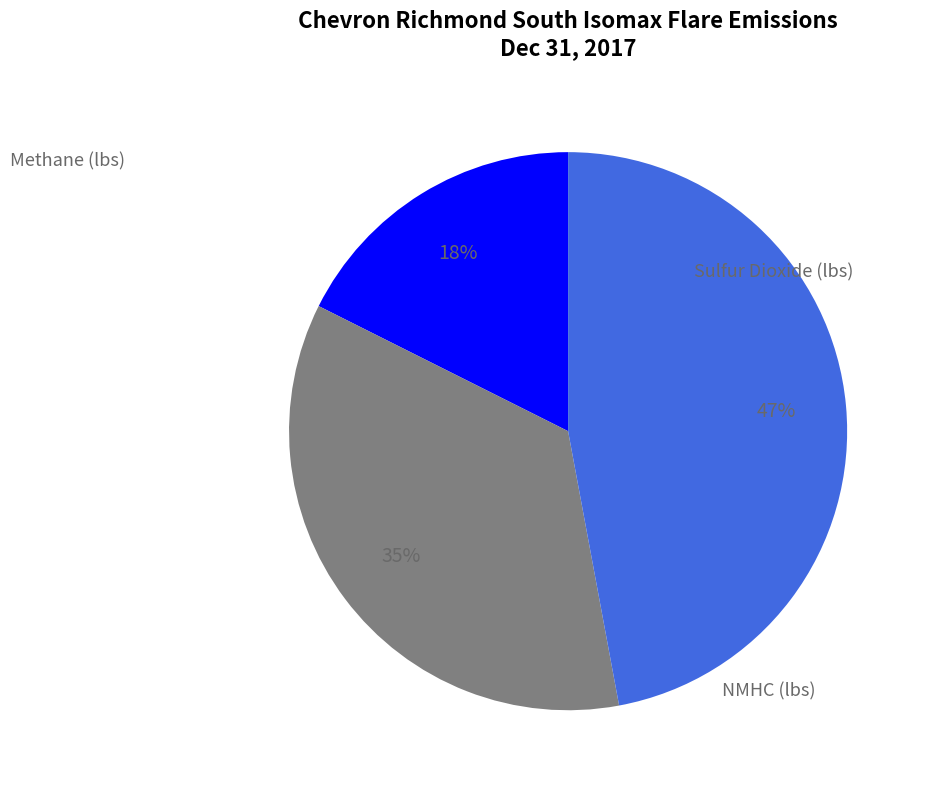

The NMHC (lbs) slice represents 50% of the pie. True or false?

False